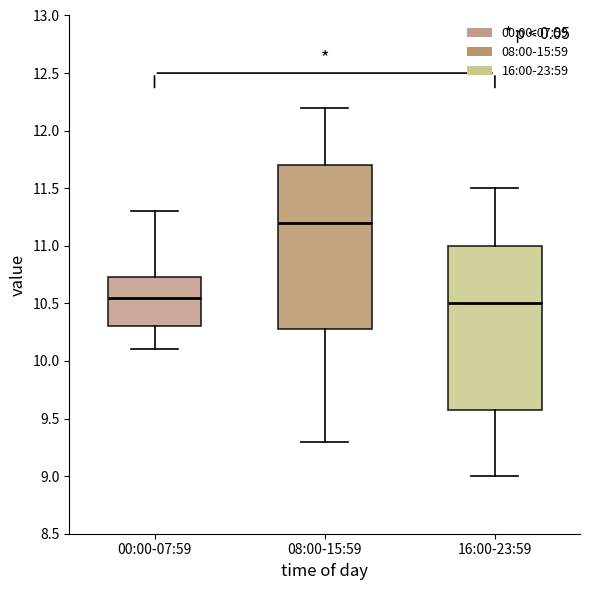

Which box has the highest median line?

08:00-15:59